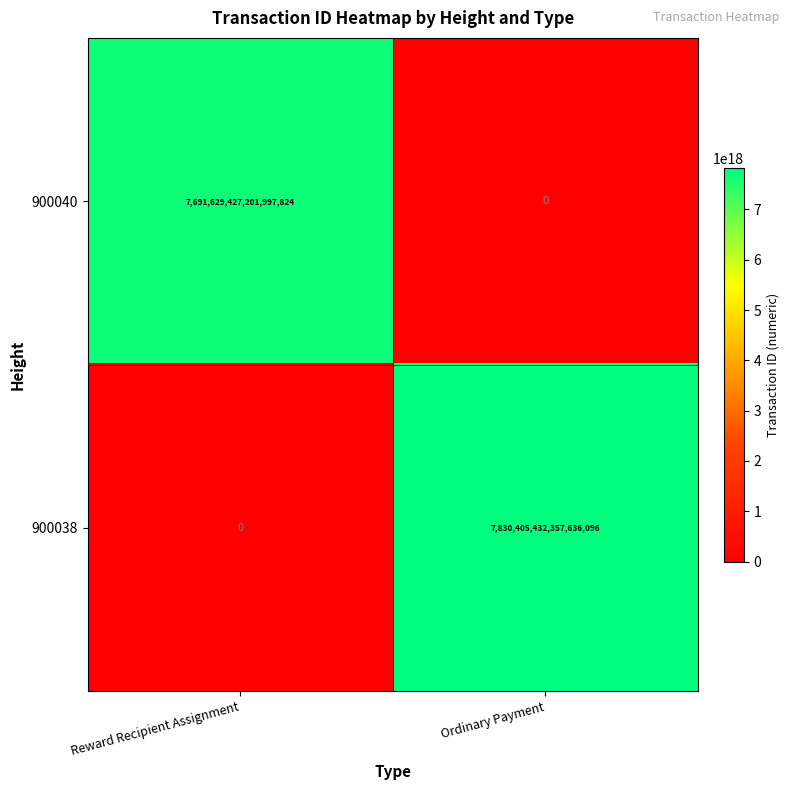

How many values in 900038 are above zero?

1